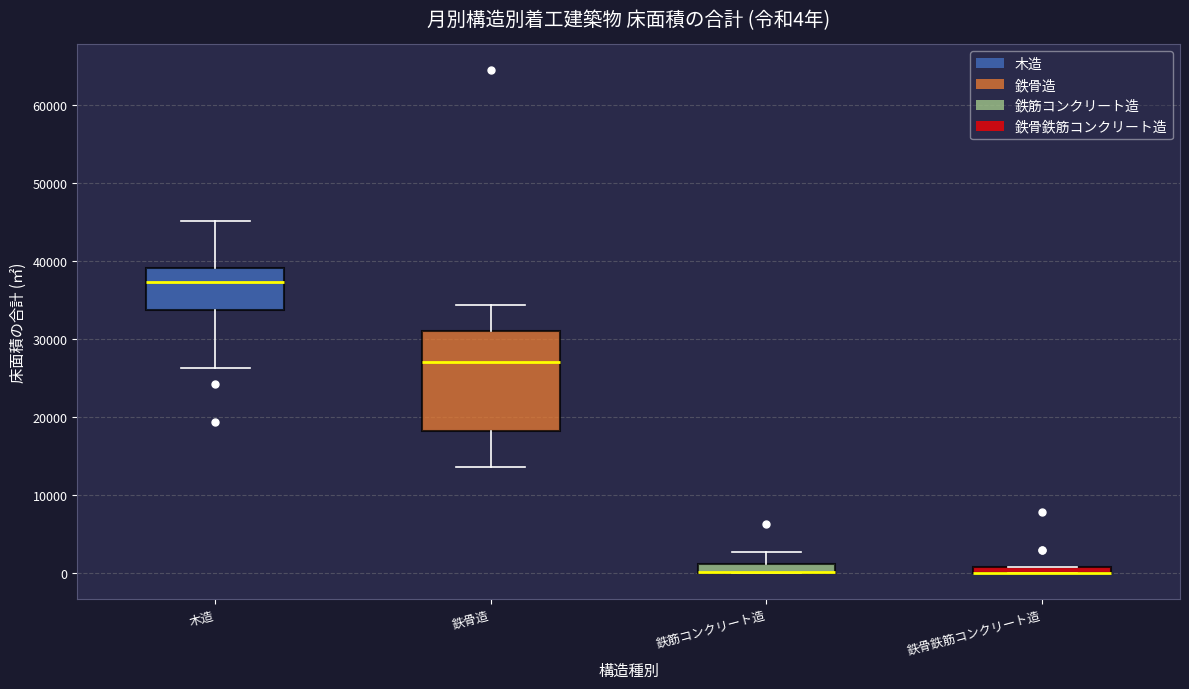

Comparing the boxes themselves (not the whiskers), which one is the tallest?

鉄骨造